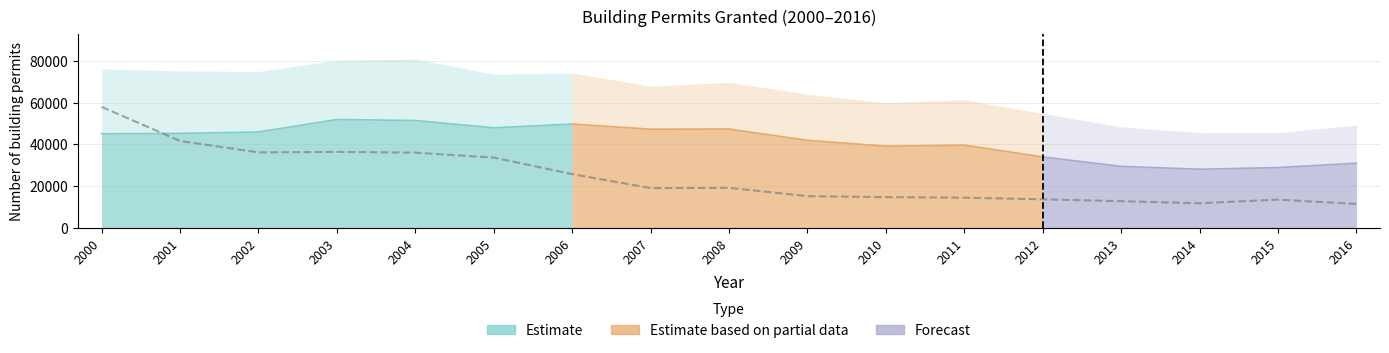

How many categories are shown in the chart?

17